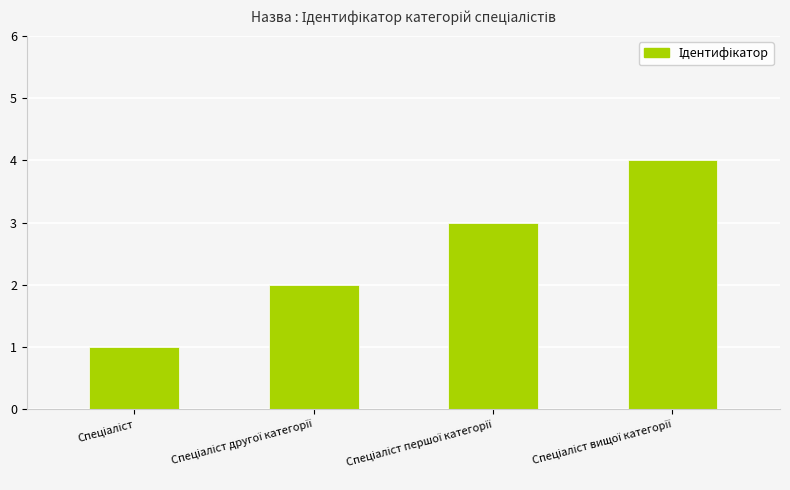

Are the bars grouped side by side (vs. stacked)?

No